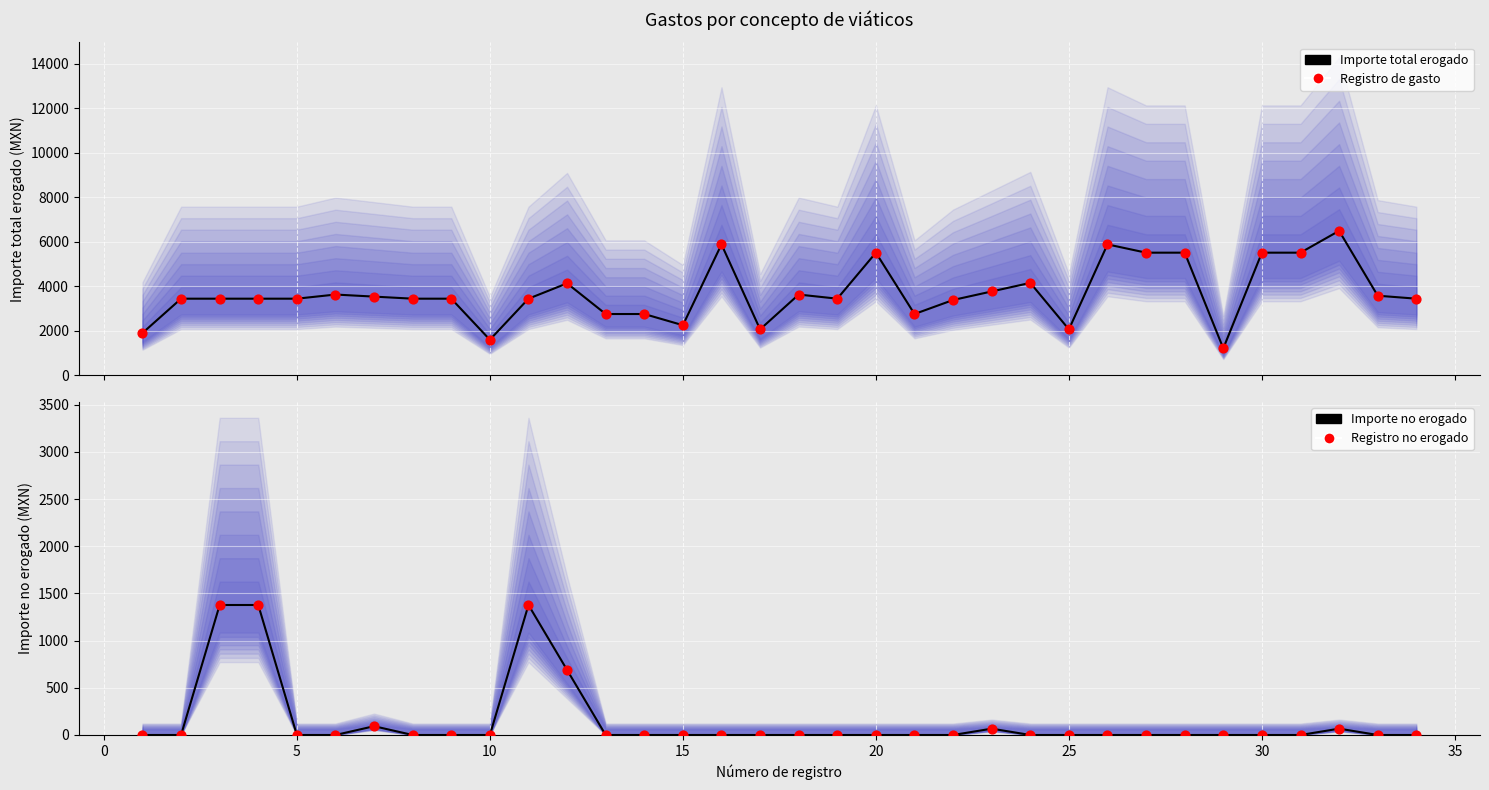

Which series reaches the minimum Y coordinate?

Importe no erogado